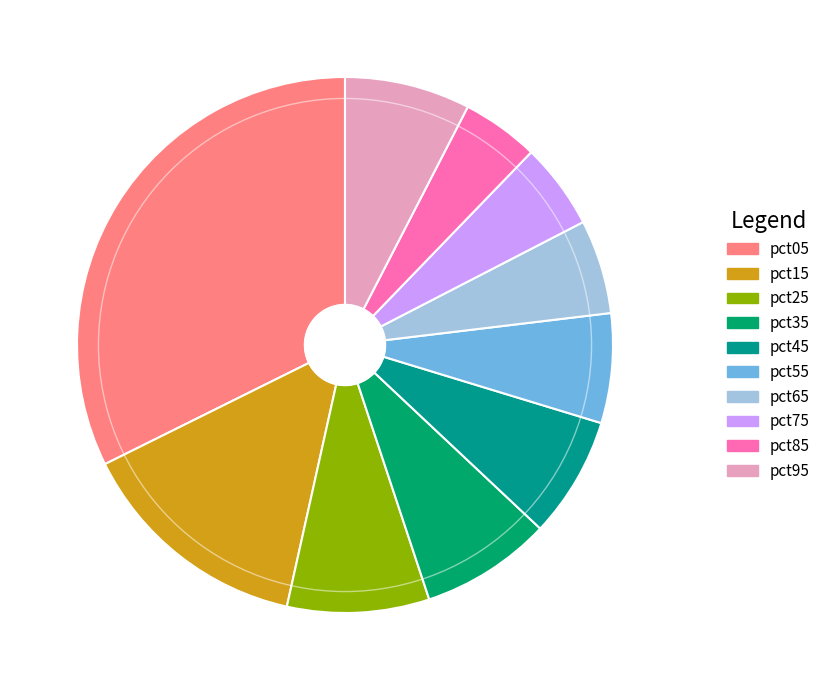

Which slice is the smallest?

pct85